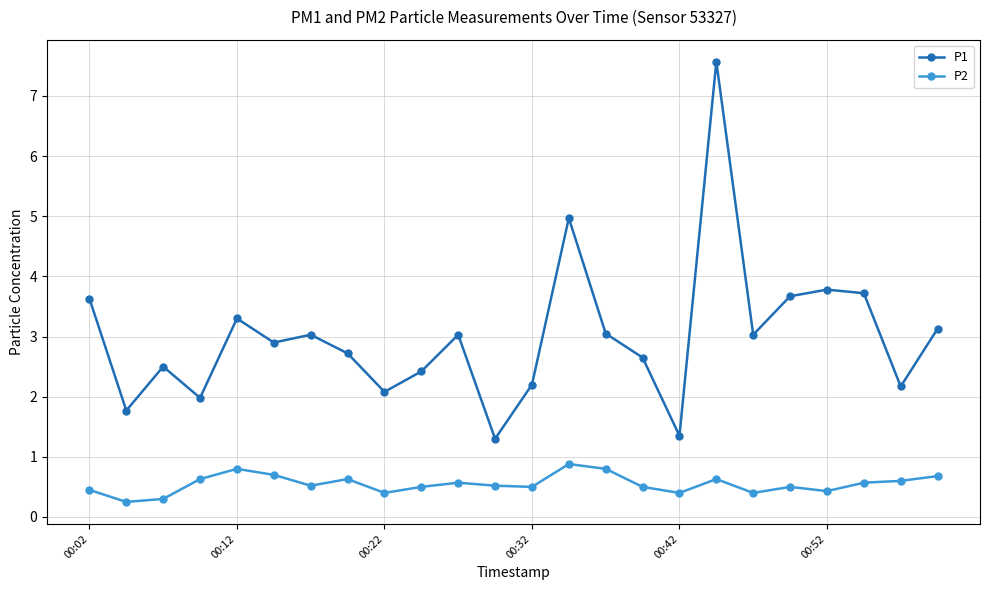

Which series has the largest total across all categories?

P1